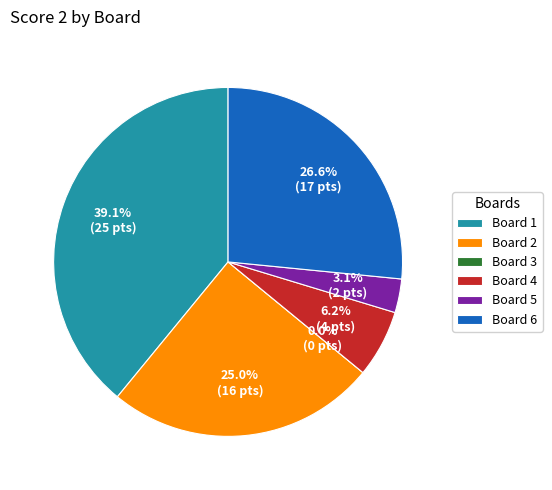

True or false: Board 2 (Kcug3cra Pzafajya) accounts for 17% of the total.

False